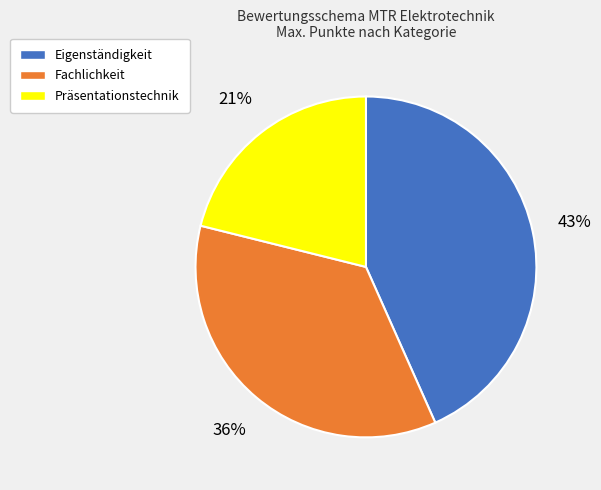

Does any single category account for the majority?

No